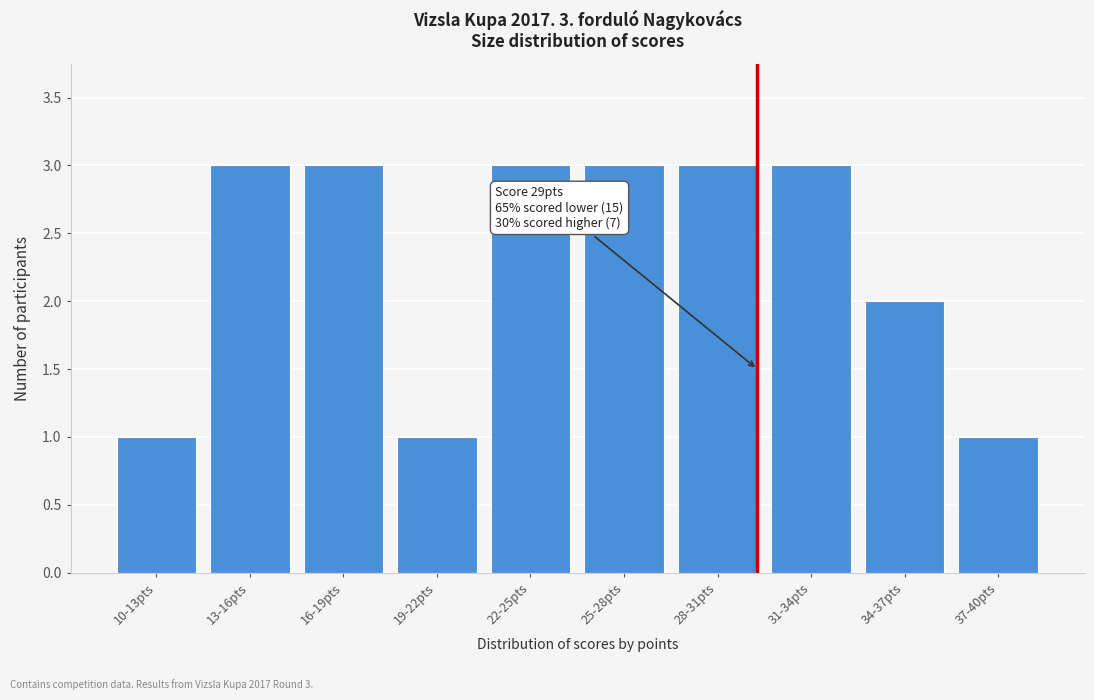

Reading left to right, what are all the values shown in this chart?

10-13pts=1	13-16pts=3	16-19pts=3	19-22pts=1	22-25pts=3	25-28pts=3	28-31pts=3	31-34pts=3	34-37pts=2	37-40pts=1